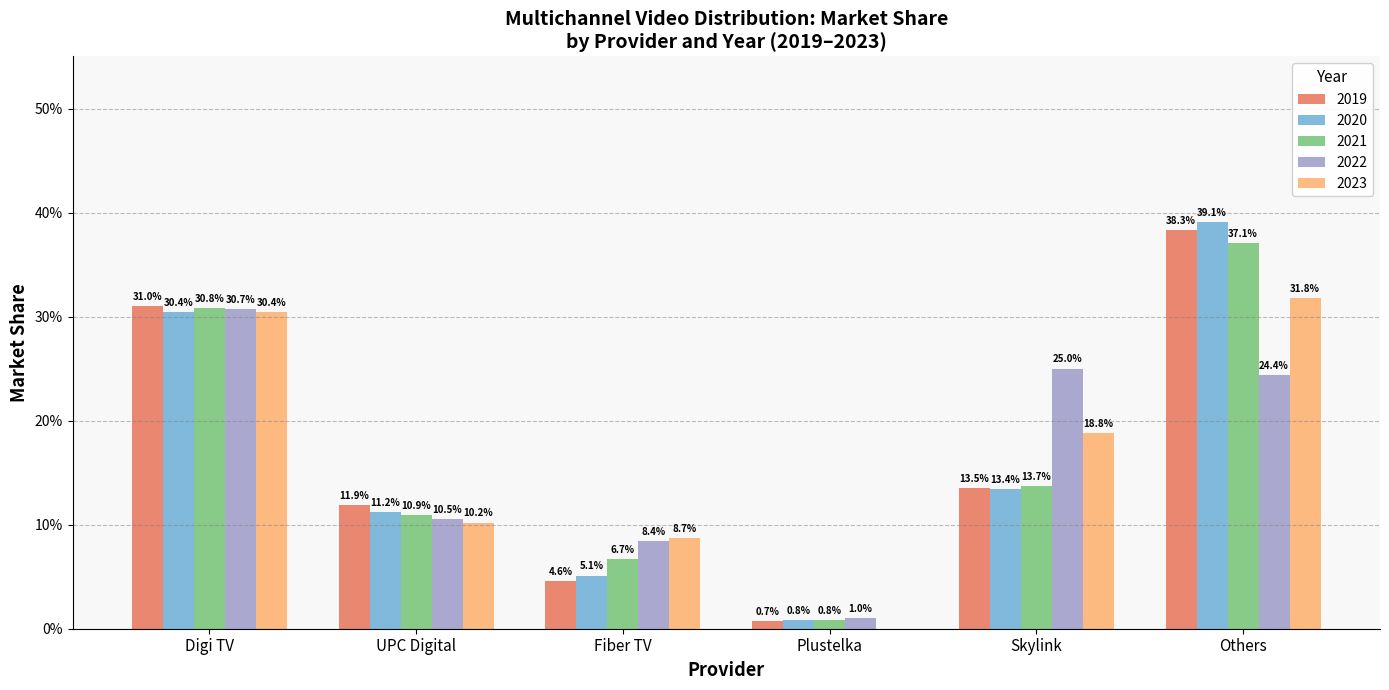

Is it true that 2019 equals 0.1 at UPC Digital?

True